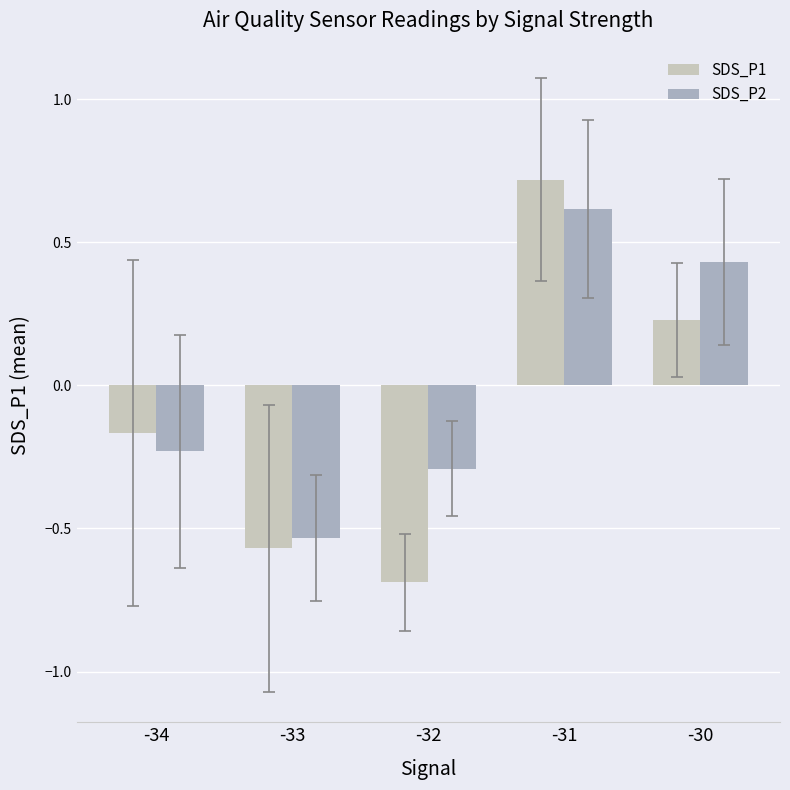

Which category has the highest value across all series?

-31